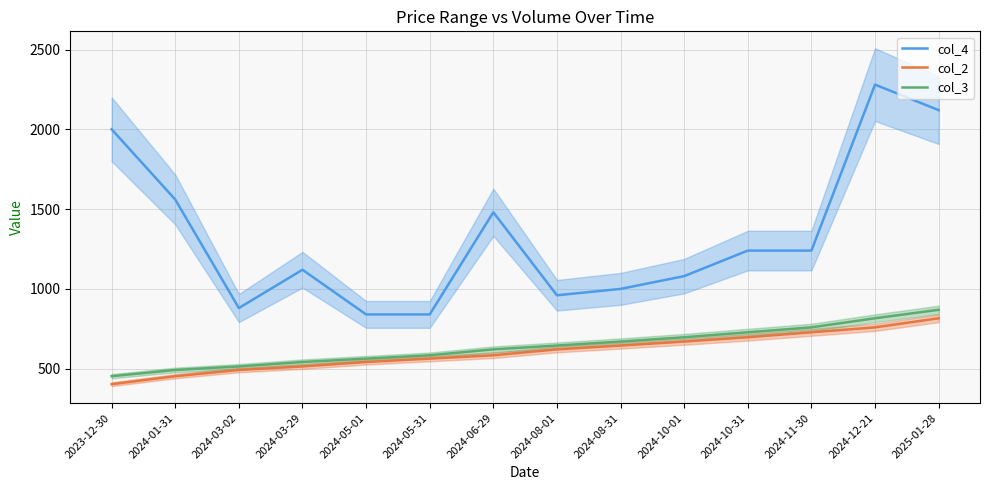

How many interior local peaks does the col_4 series have?

3